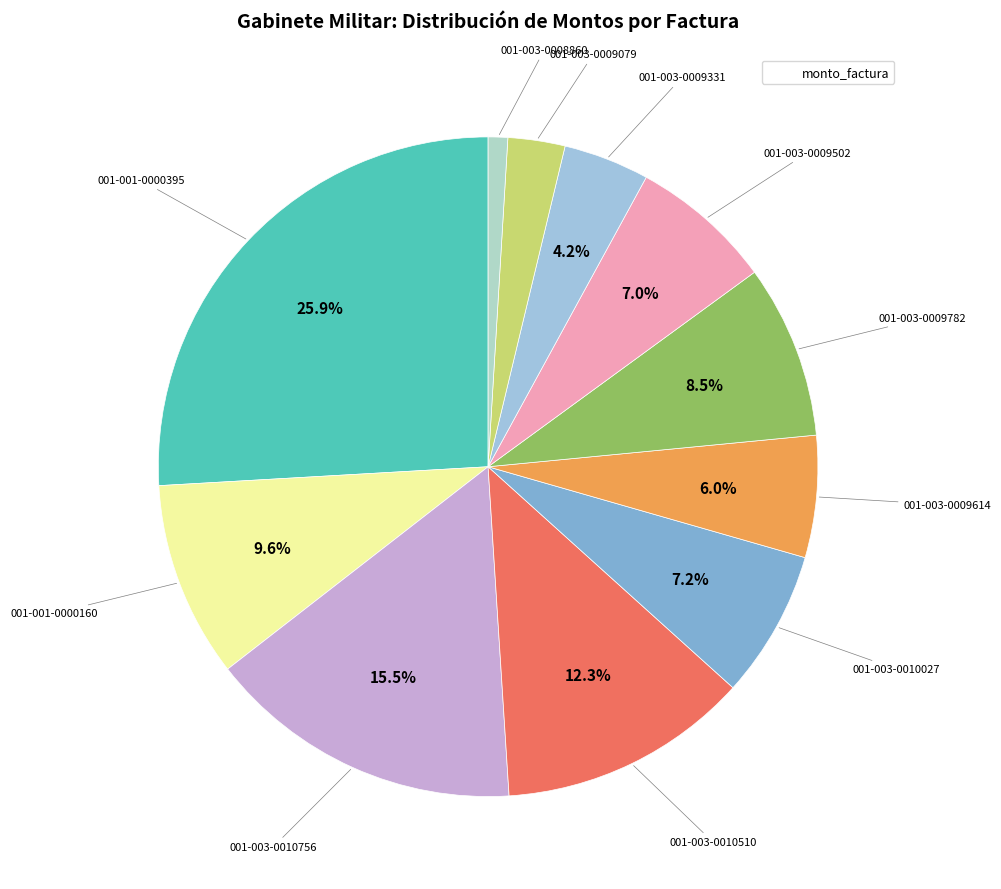

Rank the categories by value from highest to lowest.

001-001-0000395, 001-003-0010756, 001-003-0010510, 001-001-0000160, 001-003-0009782, 001-003-0010027, 001-003-0009502, 001-003-0009614, 001-003-0009331, 001-003-0009079, 001-003-0008860